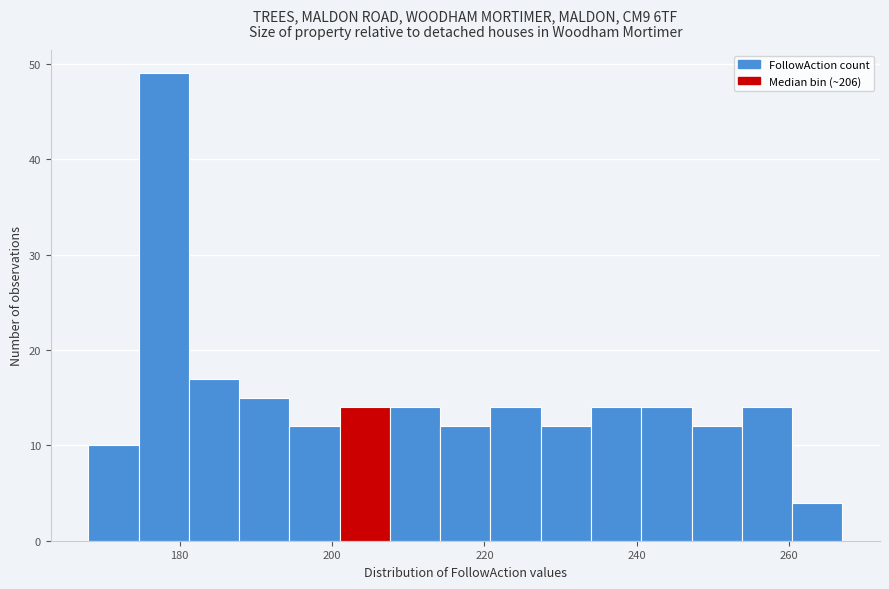

Read against the x-axis, roughly where is the centre of the tallest bar?

178